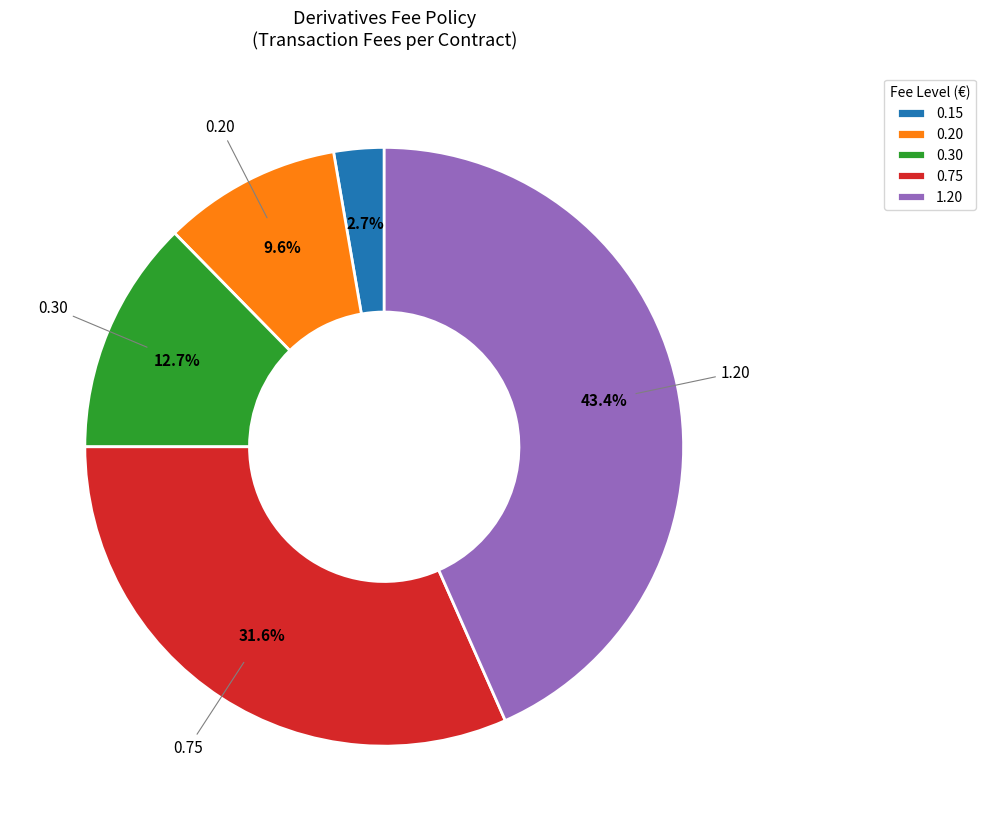

Does 0.20 account for over 50% of the chart?

No